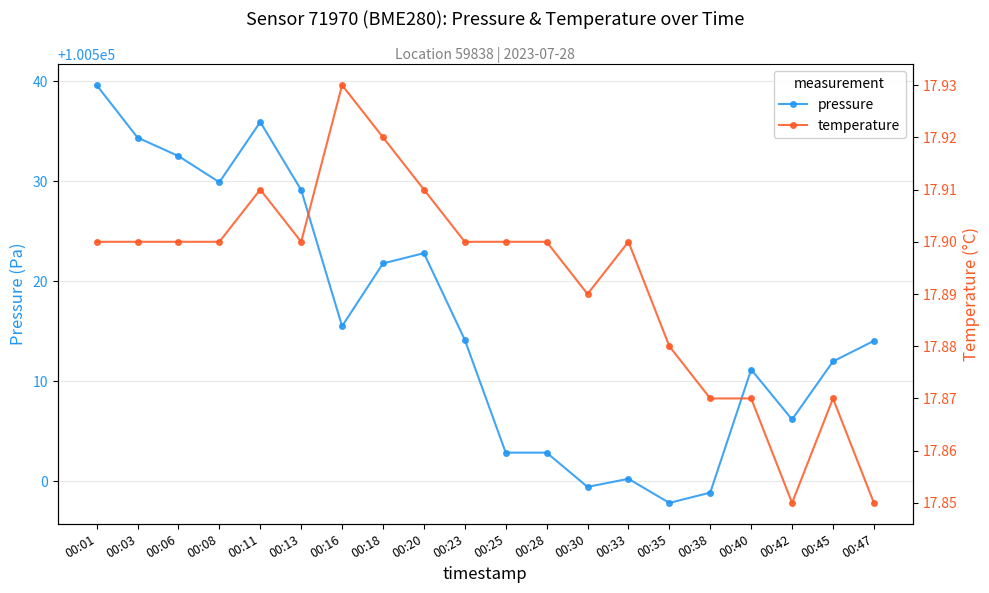

True or false: pressure has a value of 100515.5 at 00:16.

True